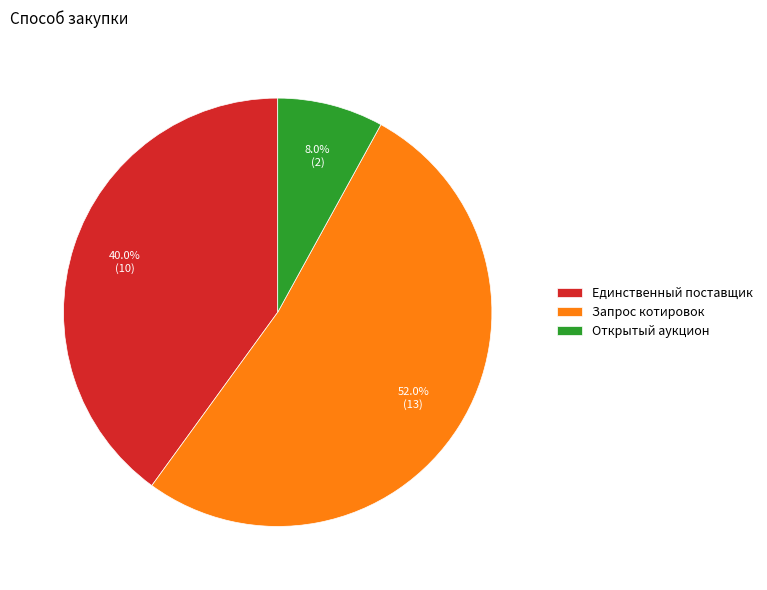

To the nearest percent, what is the difference between the largest and smallest slice percentages?

44%